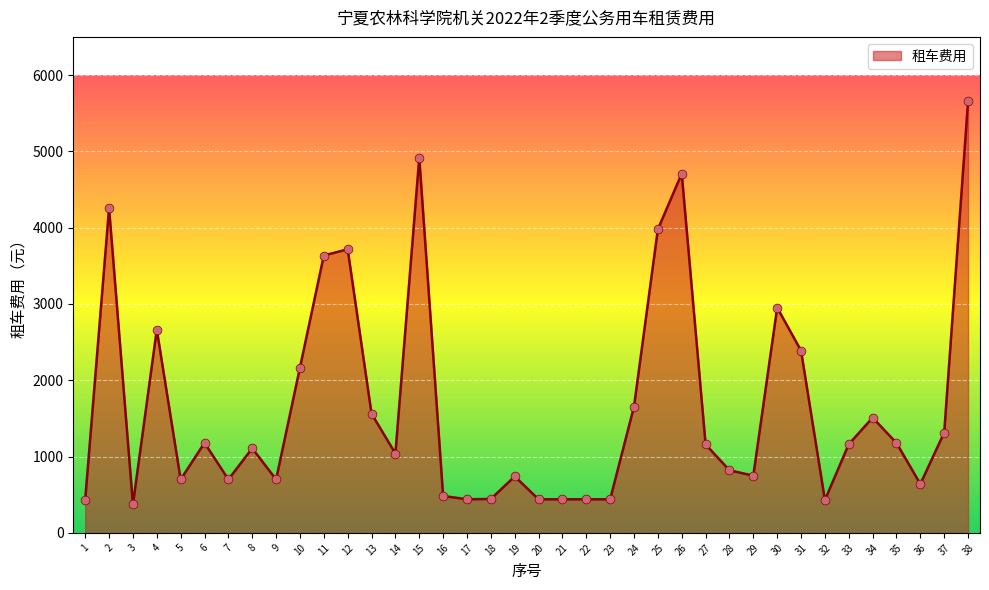

Between 35 and 37, which is larger?

37